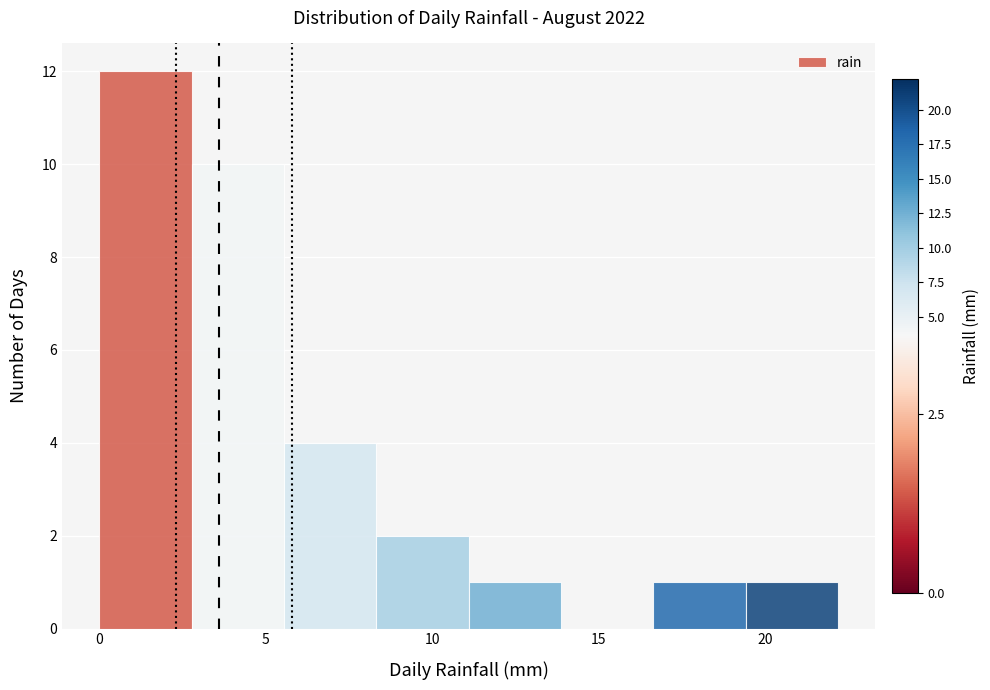

Reading left to right, transcribe this chart: for each bar, give the range it covers on the x-axis and its height. Neither the bar edges nor the heights are printed on the chart, so give them approximately, as read against the axes.

0.0 to 3.0: 12
3.0 to 5.5: 10
5.5 to 8.5: 4
8.5 to 11.0: 2
11.0 to 14.0: 1
14.0 to 16.5: 0
16.5 to 19.5: 1
19.5 to 22.0: 1